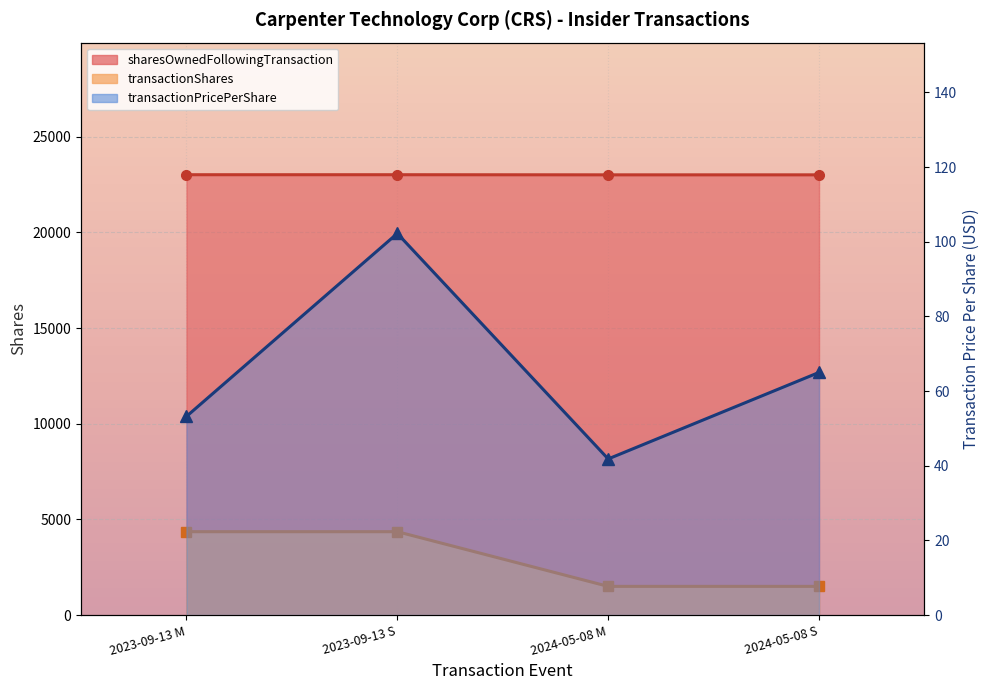

True or false: transactionShares has more than 0 points higher than both neighbors.

False